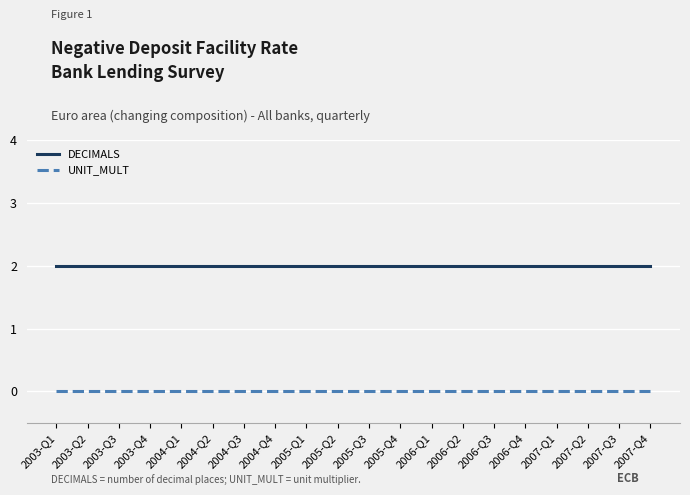

True or false: UNIT_MULT and DECIMALS intersect in this chart.

False